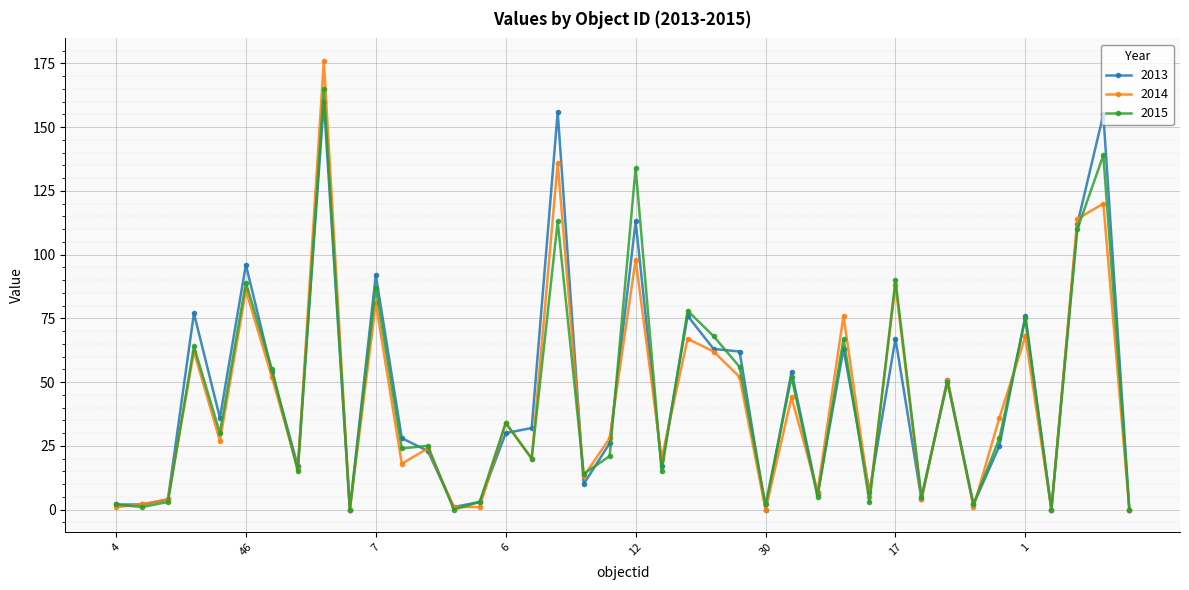

Which series has the widest spread of values?

2014